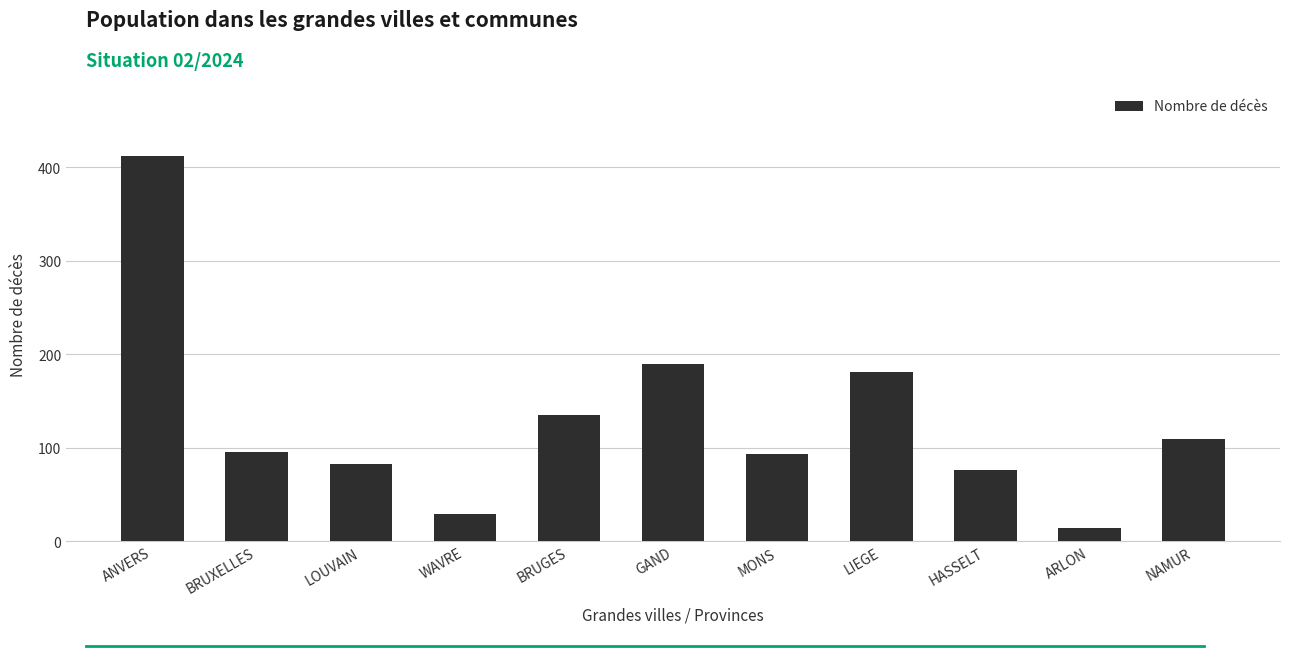

What is the change in value from MONS to NAMUR?

+16